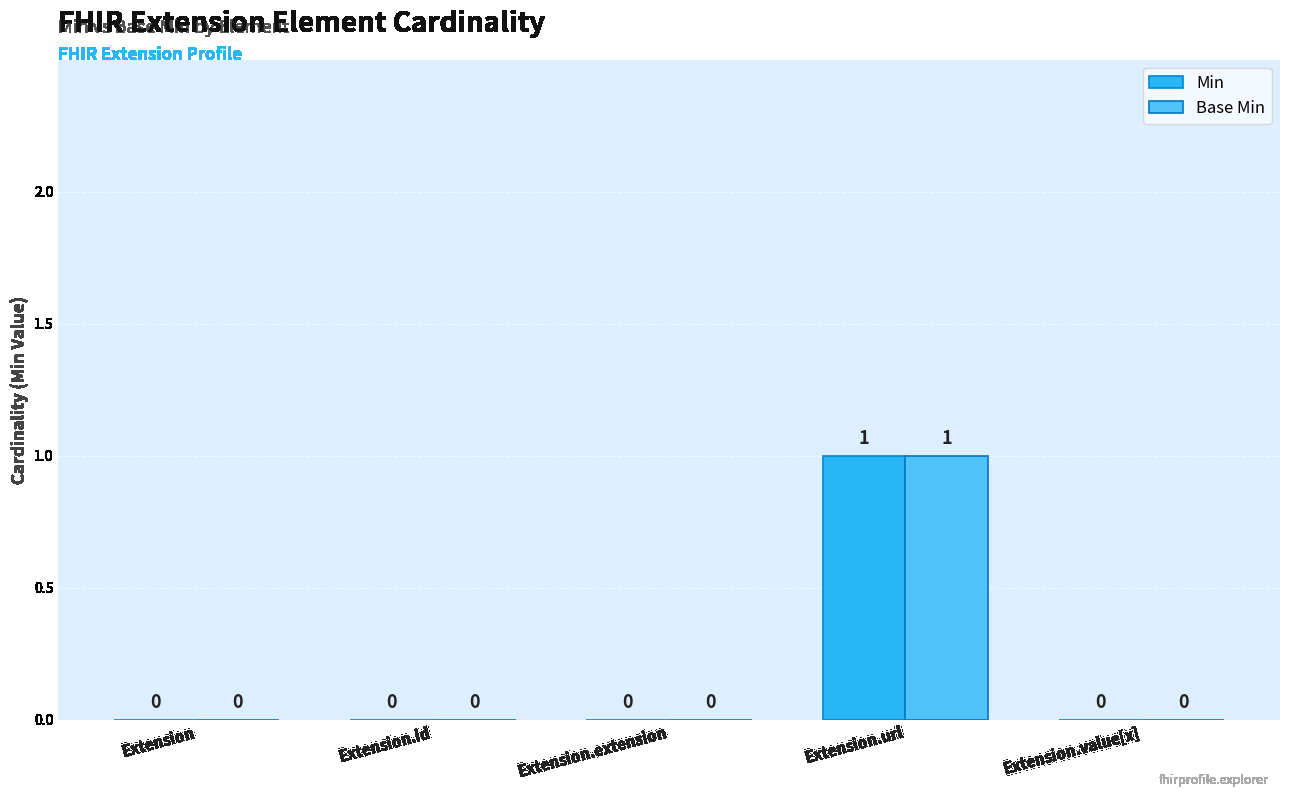

How many groups of bars are there?

5